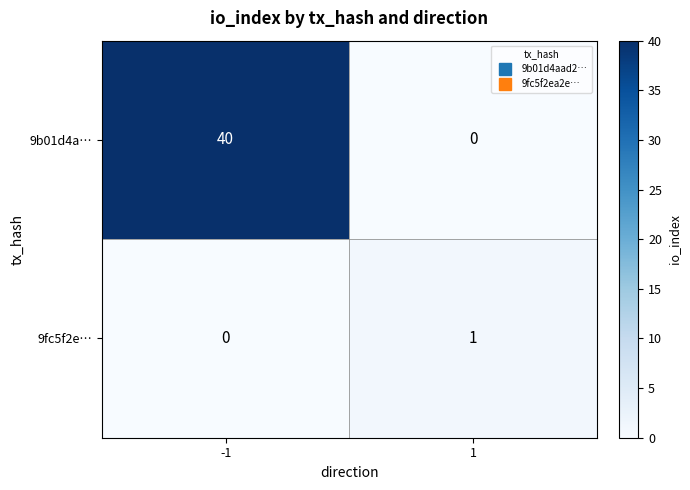

Which series changed the most between -1 and 1?

9b01d4a…